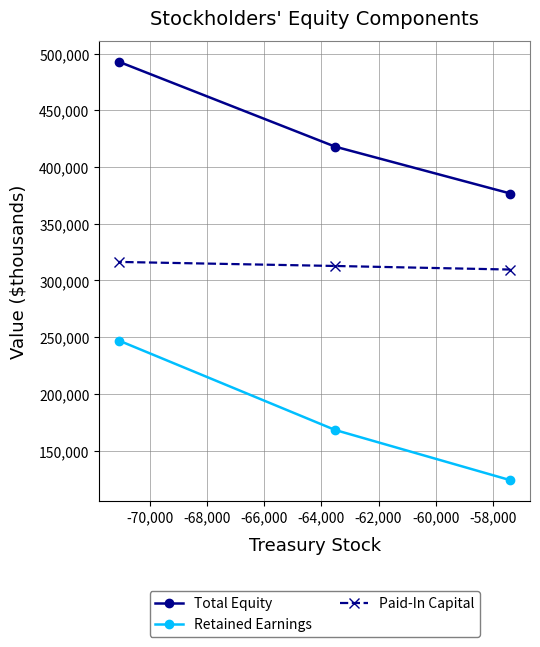

What is the average value of the Retained Earnings series?

179780